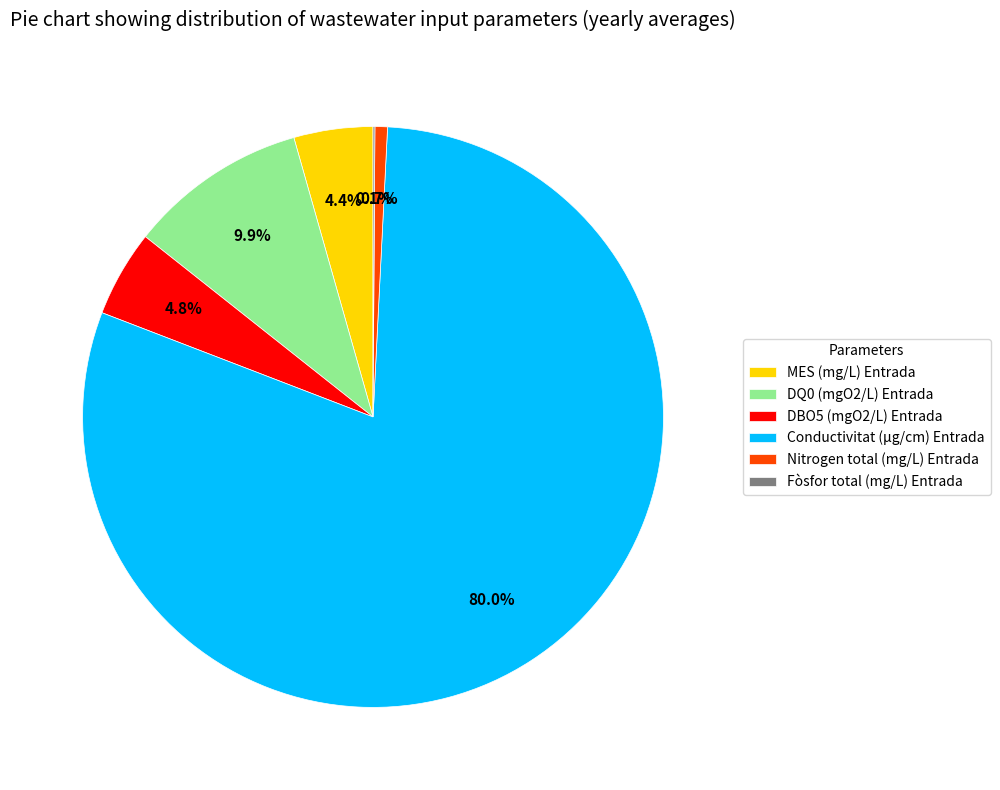

The Nitrogen total (mg/L) Entrada slice represents 11% of the pie. True or false?

False